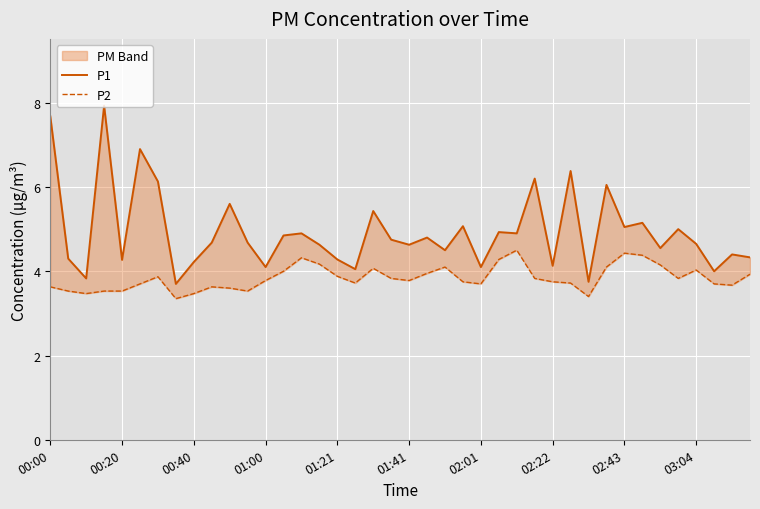

Which series has the widest spread of values?

P1